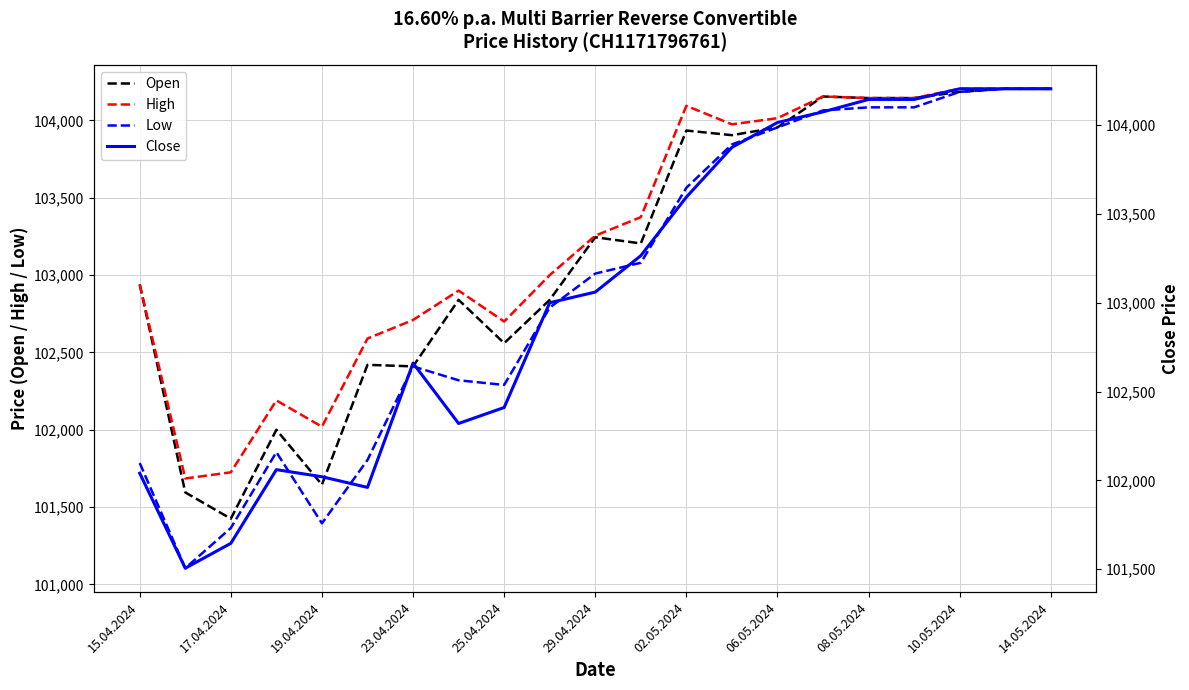

Is the value of Open at 25.04.2024 greater than the value of Low at 14.05.2024?

No